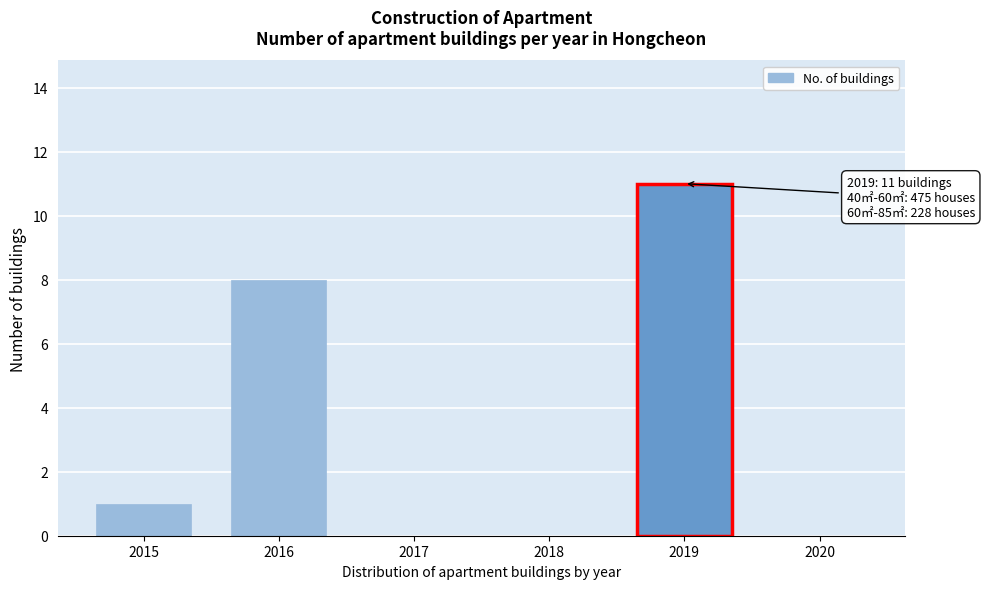

Reading right to left, transcribe all the data shown in this chart.

2020=0	2019=11	2018=0	2017=0	2016=8	2015=1